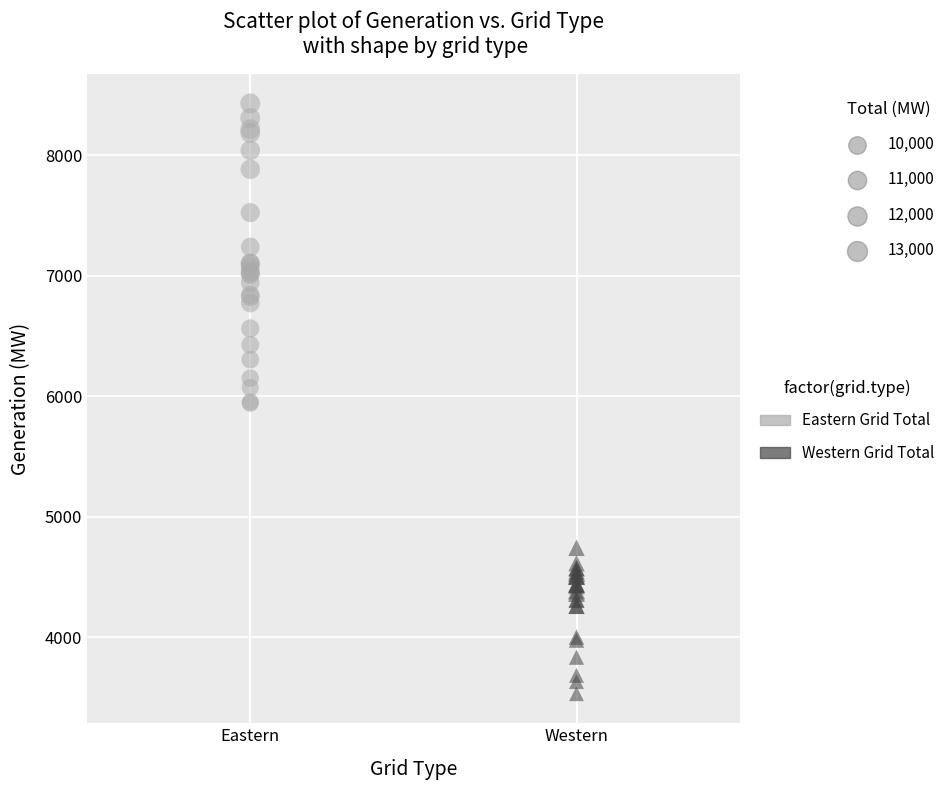

Which series reaches the maximum Y coordinate?

Eastern Grid Total